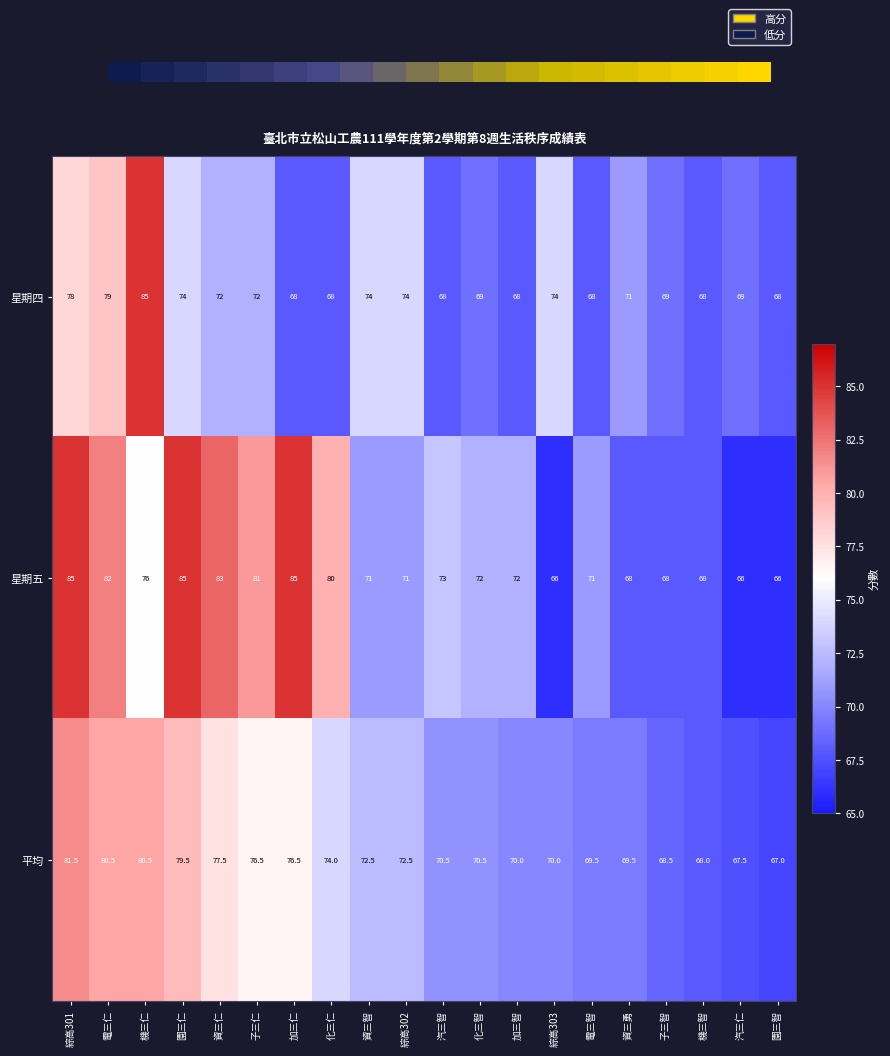

At which category is the sum across all series the highest?

綜高301